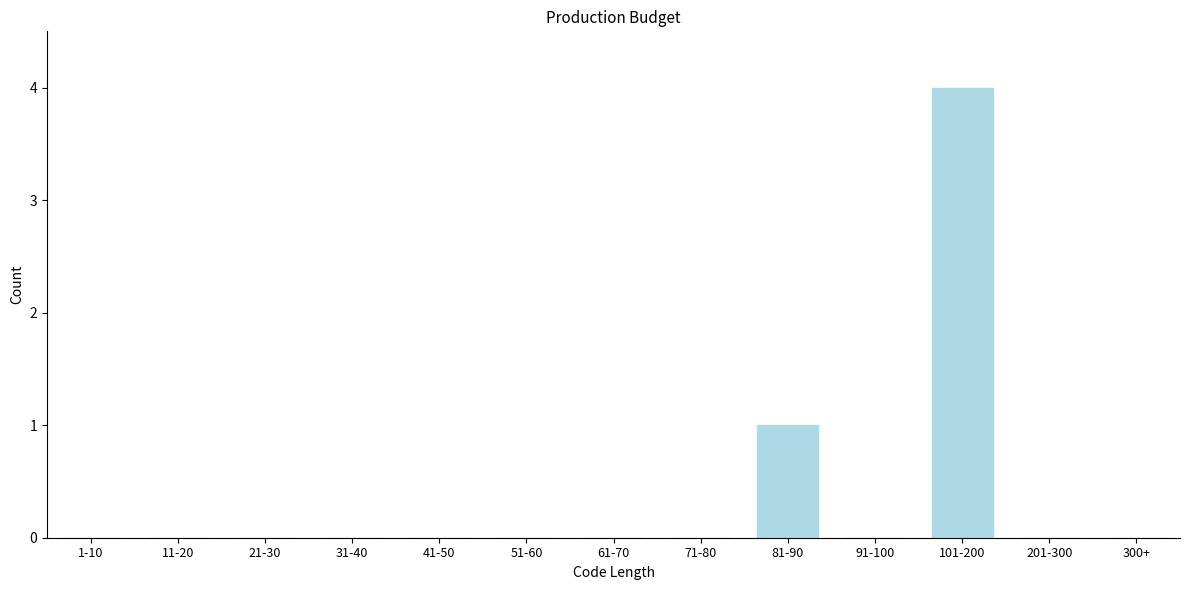

Reading left to right, extract all data points from this chart.

1-10=0	11-20=0	21-30=0	31-40=0	41-50=0	51-60=0	61-70=0	71-80=0	81-90=1	91-100=0	101-200=4	201-300=0	300+=0